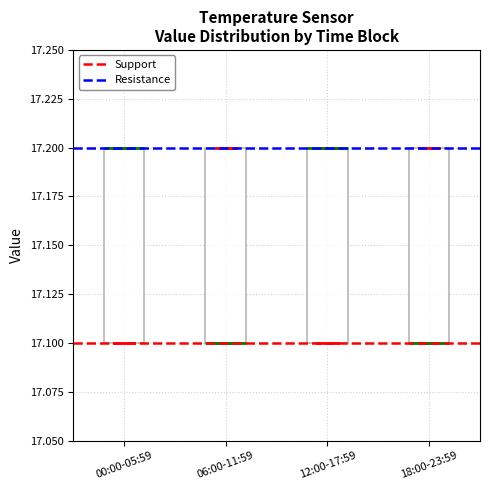

Reading left to right, read every box against the y-axis: the position of its median line, the range the box covers, and the ends of its whiskers. The values are not printed on the chart, so give them approximately, as read against the axis.

00:00-05:59: median 17.2 (drawn on the box's upper edge), box 17.1 to 17.2, whiskers 17.1 to 17.2
06:00-11:59: median 17.1 (drawn on the box's lower edge), box 17.1 to 17.2, whiskers 17.1 to 17.2
12:00-17:59: median 17.2 (drawn on the box's upper edge), box 17.1 to 17.2, whiskers 17.1 to 17.2
18:00-23:59: median 17.1 (drawn on the box's lower edge), box 17.1 to 17.2, whiskers 17.1 to 17.2